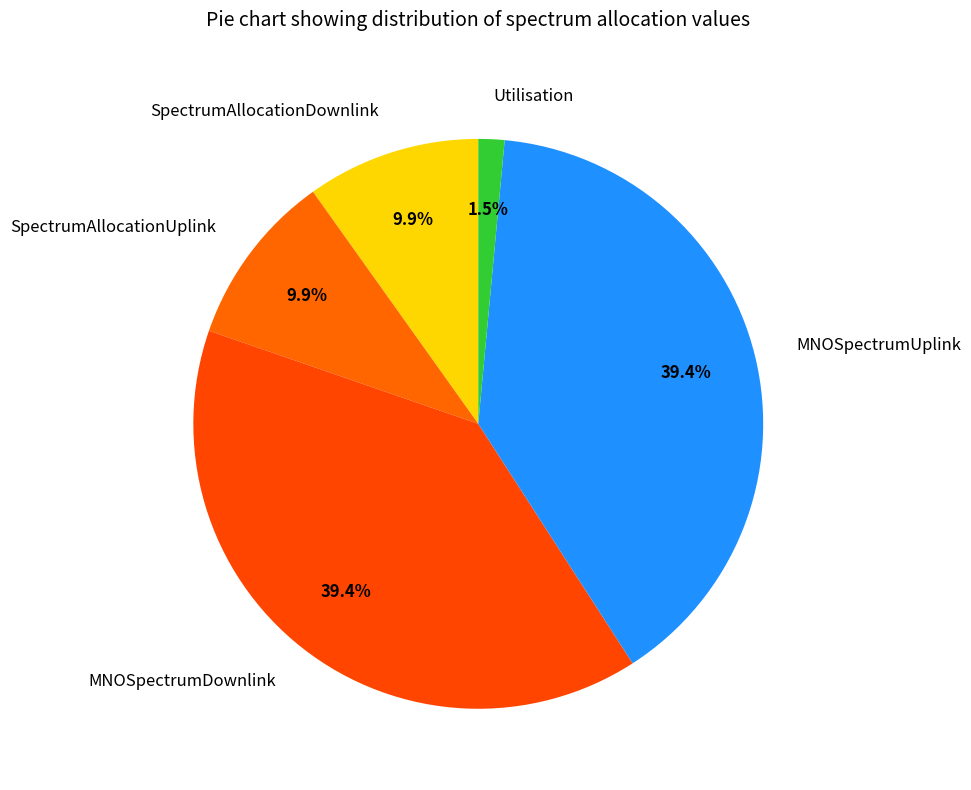

Which slice is the smallest?

Utilisation